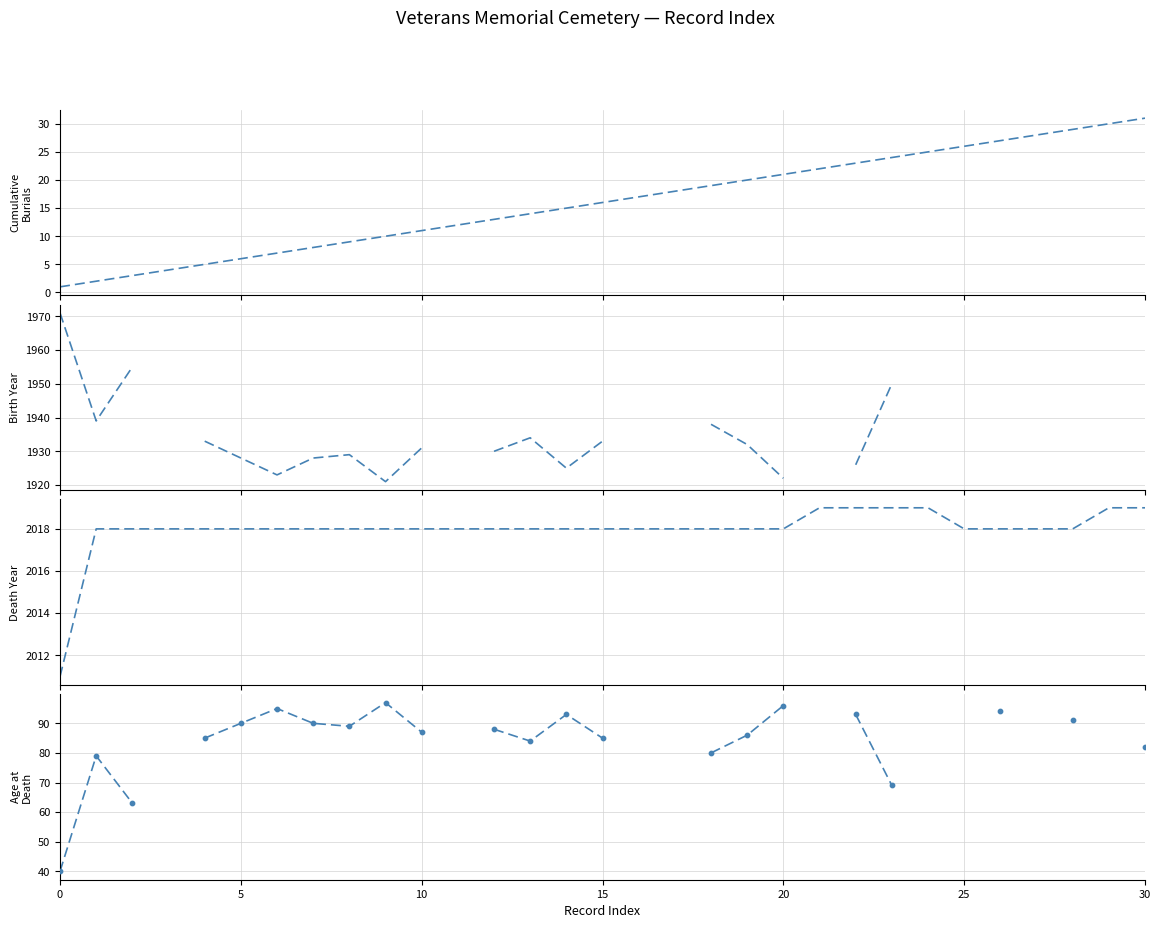

What are all the series names shown in the legend?

Cumulative Burials, Birth Year, Death Year, Age at Death